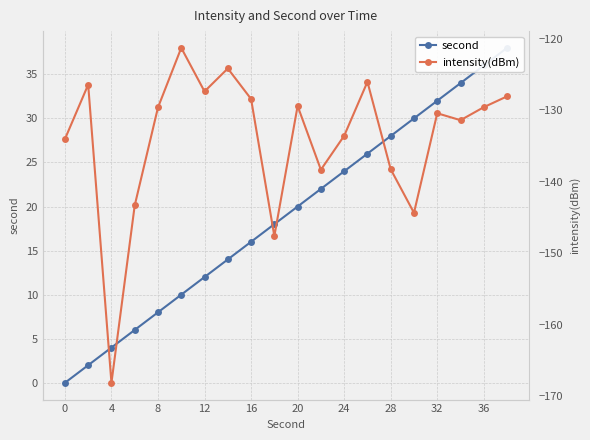

Which series has the largest range (max minus min)?

intensity(dBm)